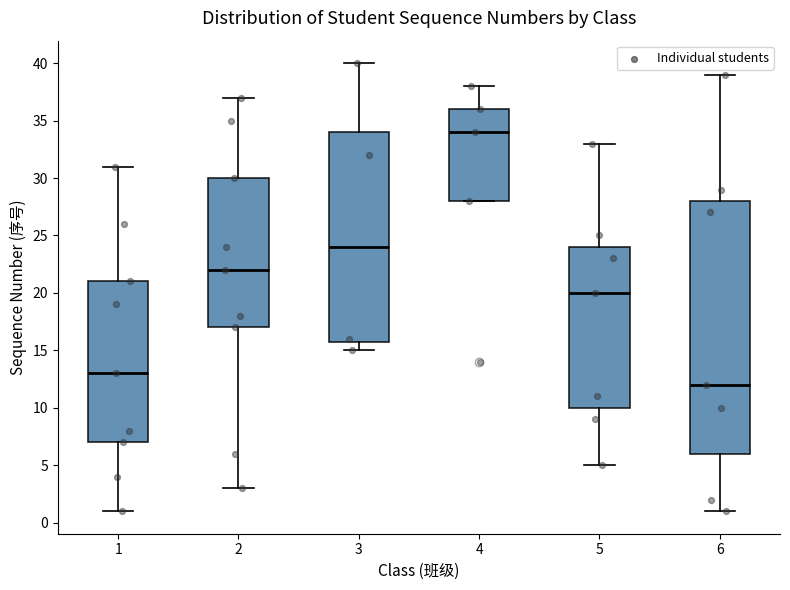

Which box has the lowest median line?

6